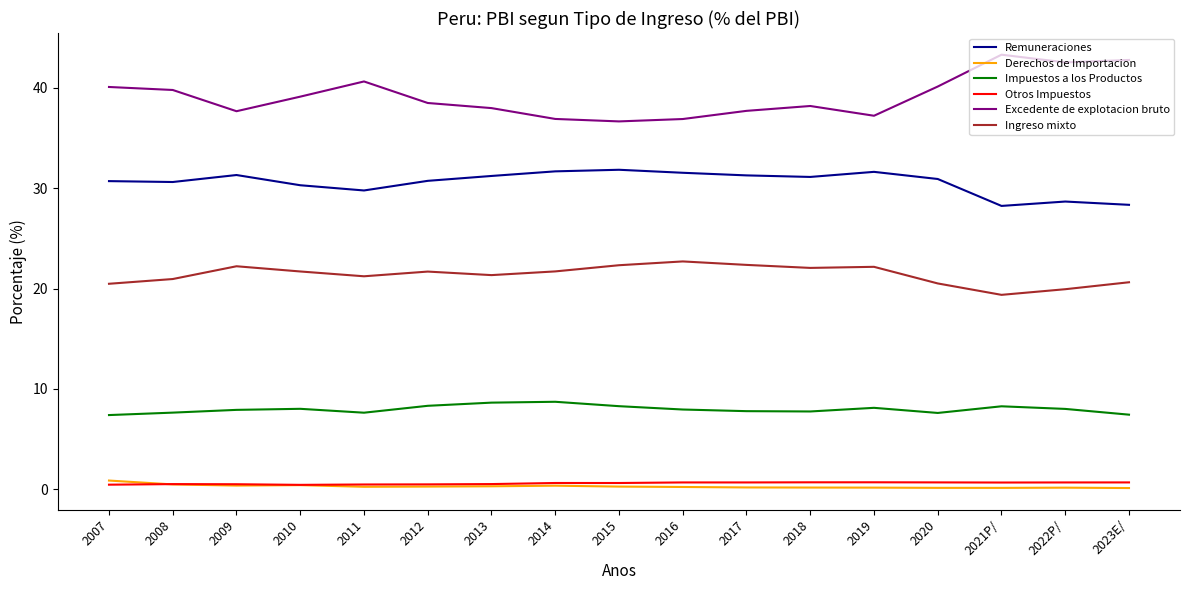

Which series has the widest spread of values?

Excedente de explotacion bruto